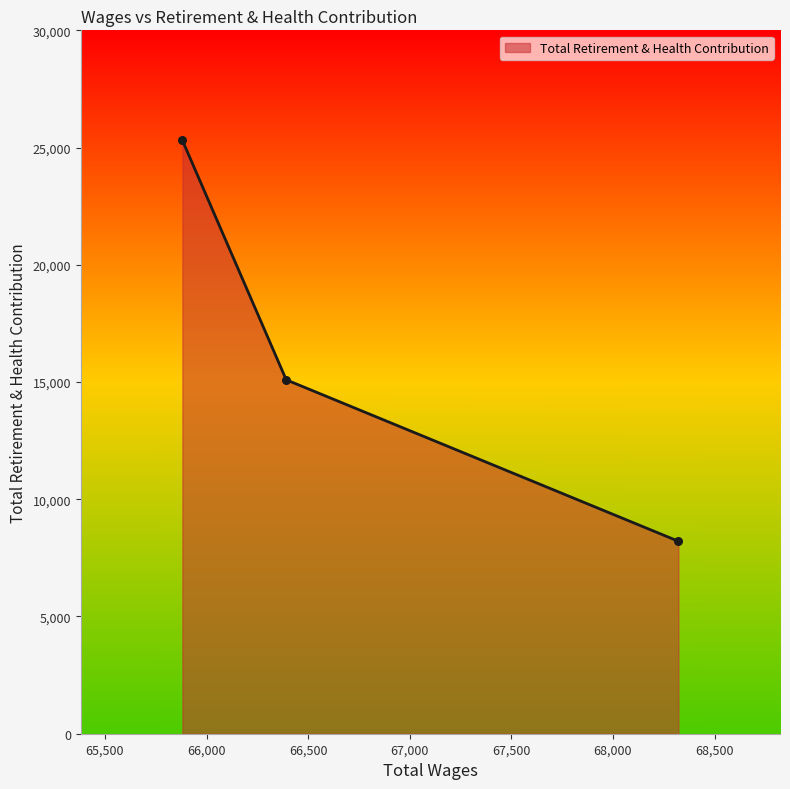

What is the difference between the second highest and minimum values?

6886